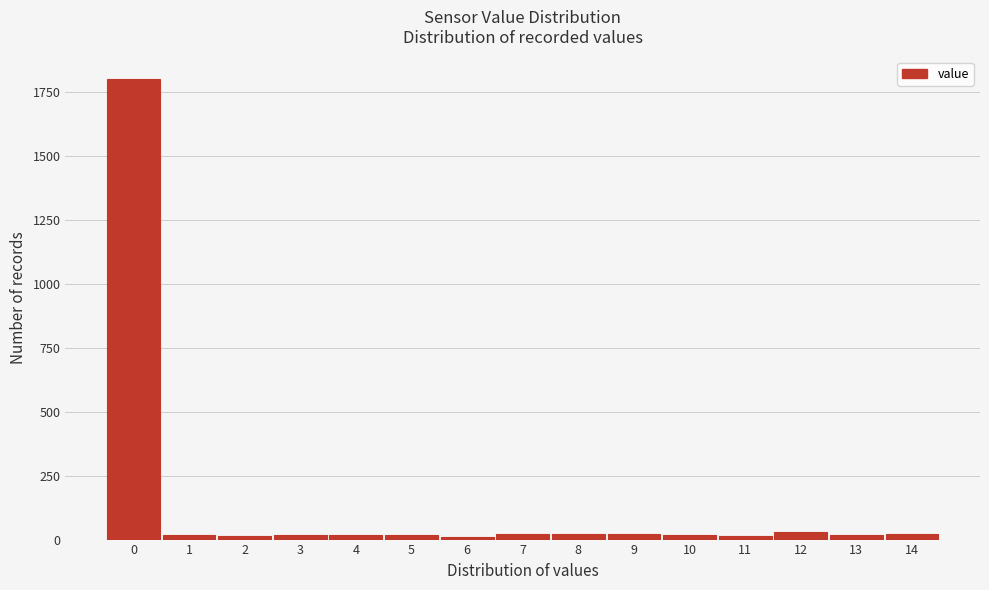

What is the average value?

137